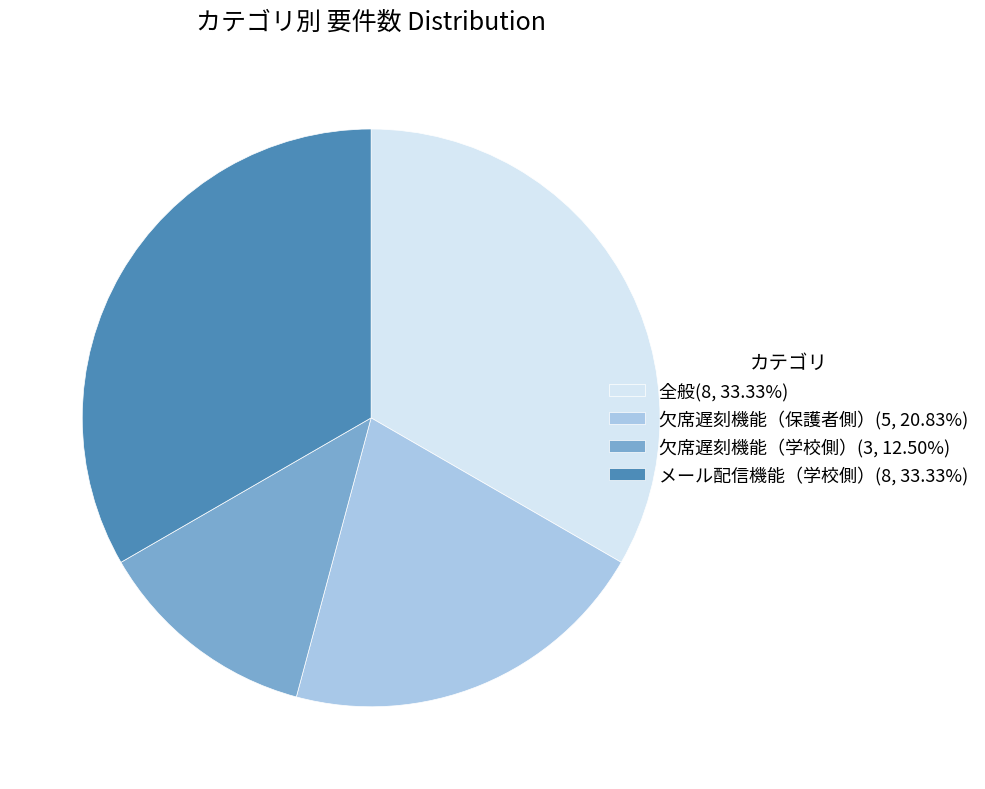

What is the ratio of the value at 欠席遅刻機能（保護者側）(5, 20.83%) to the value at メール配信機能（学校側）(8, 33.33%)?

0.6